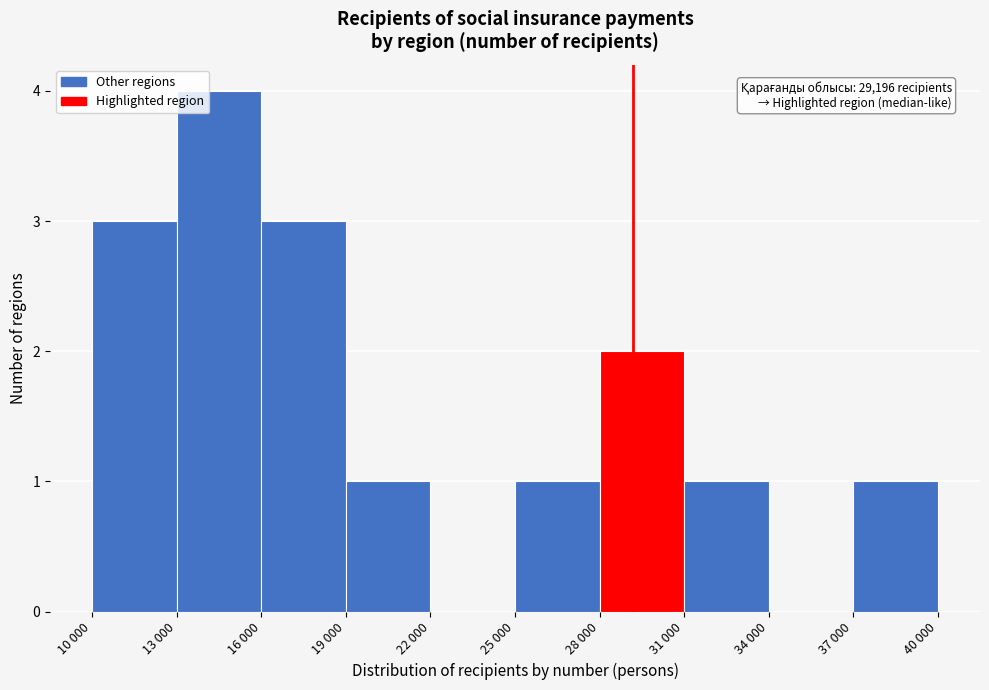

Reading left to right, what are all the values shown in this chart?

10 000=3	13 000=4	16 000=3	19 000=1	22 000=0	25 000=1	28 000=2	31 000=1	34 000=0	37 000=1